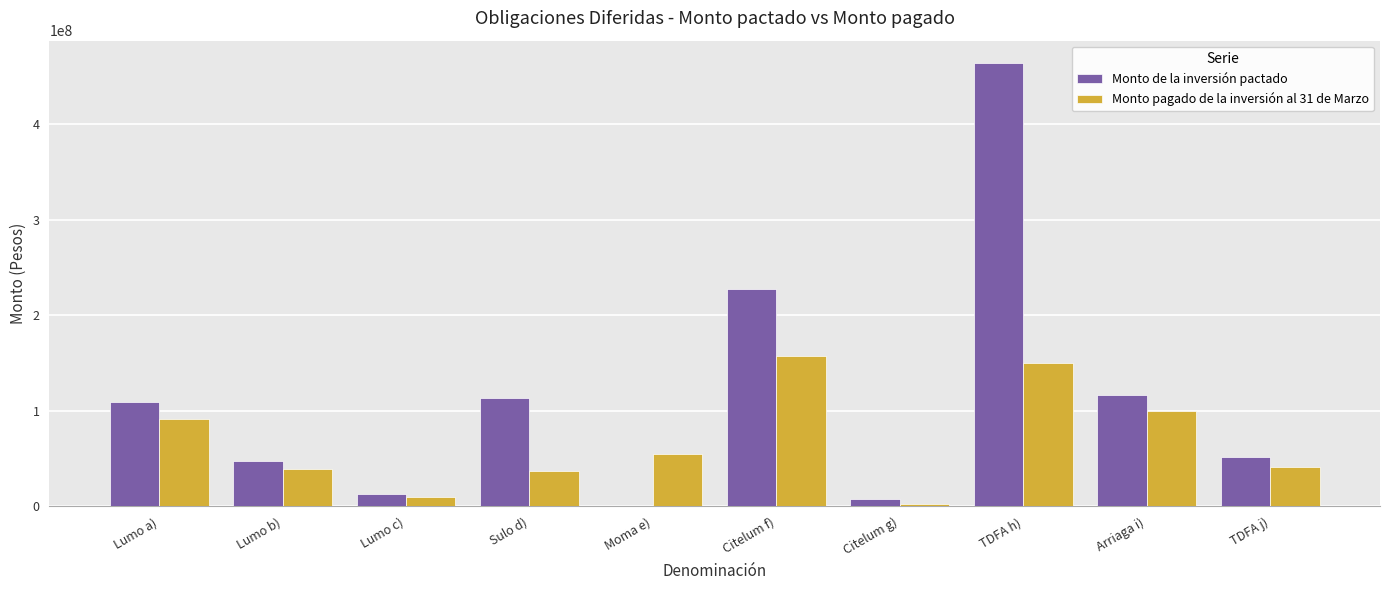

The Monto pagado de la inversión al 31 de Marzo series shows 2629951.8 at Citelum g). True or false?

True